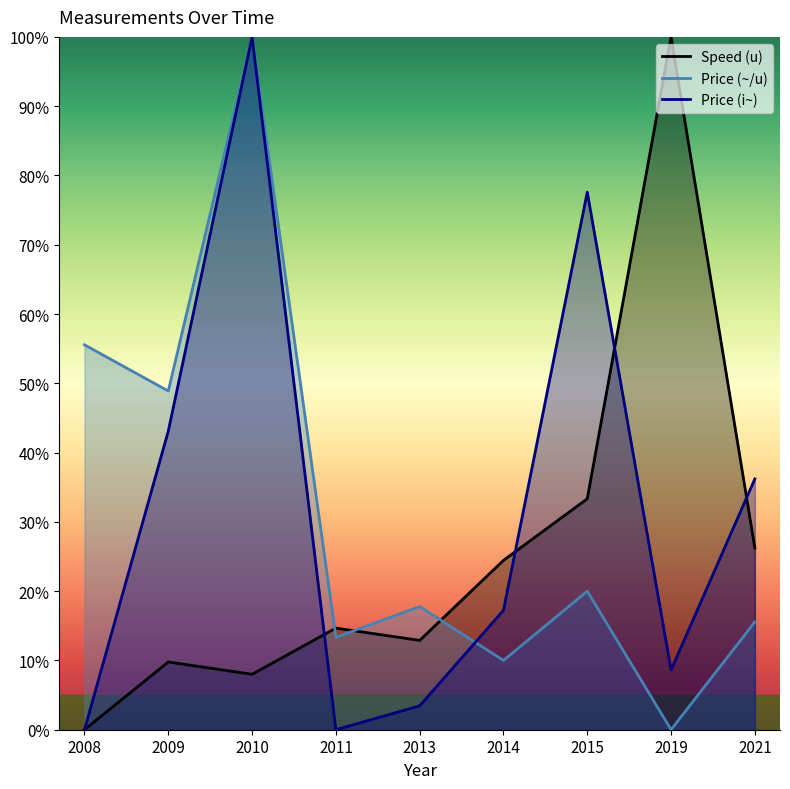

How many times do Price (~/u) and Price (i~) cross each other?

1